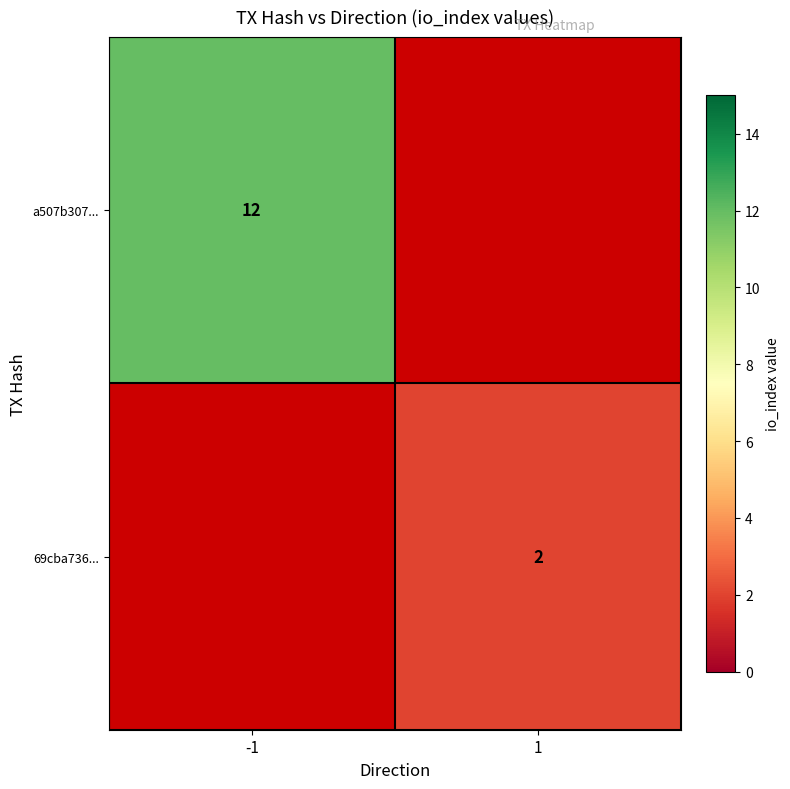

The 69cba736... series shows 2 at 1. True or false?

True